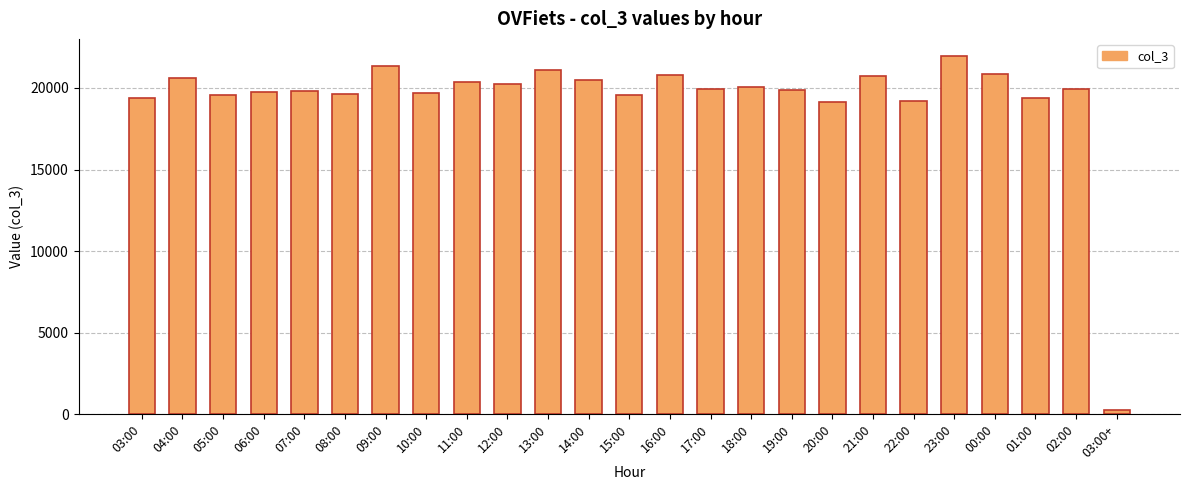

What is the sum of all values?

483521